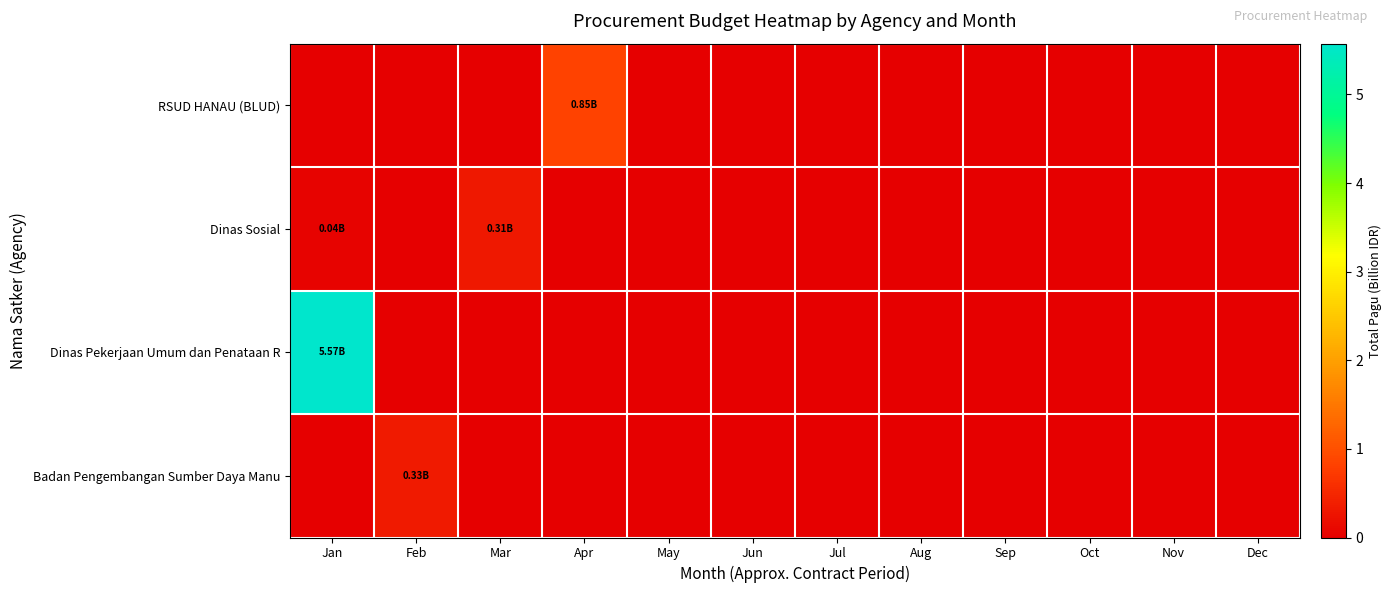

Reading left to right, what are all the values shown in this chart?

RSUD HANAU (BLUD): Jan=0.0	Feb=0.0	Mar=0.0	Apr=0.8	May=0.0	Jun=0.0	Jul=0.0	Aug=0.0	Sep=0.0	Oct=0.0	Nov=0.0	Dec=0.0
Dinas Sosial: Jan=0.0	Feb=0.0	Mar=0.3	Apr=0.0	May=0.0	Jun=0.0	Jul=0.0	Aug=0.0	Sep=0.0	Oct=0.0	Nov=0.0	Dec=0.0
Dinas Pekerjaan Umum dan Penataan R: Jan=5.6	Feb=0.0	Mar=0.0	Apr=0.0	May=0.0	Jun=0.0	Jul=0.0	Aug=0.0	Sep=0.0	Oct=0.0	Nov=0.0	Dec=0.0
Badan Pengembangan Sumber Daya Manu: Jan=0.0	Feb=0.3	Mar=0.0	Apr=0.0	May=0.0	Jun=0.0	Jul=0.0	Aug=0.0	Sep=0.0	Oct=0.0	Nov=0.0	Dec=0.0